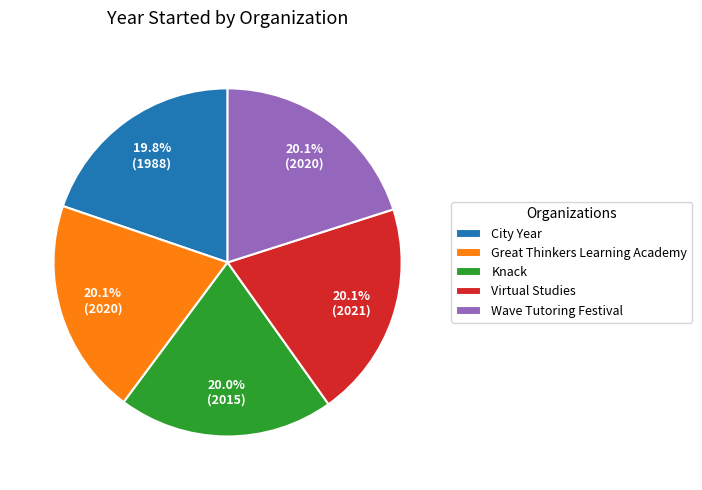

True or false: Wave Tutoring Festival accounts for 29% of the total.

False